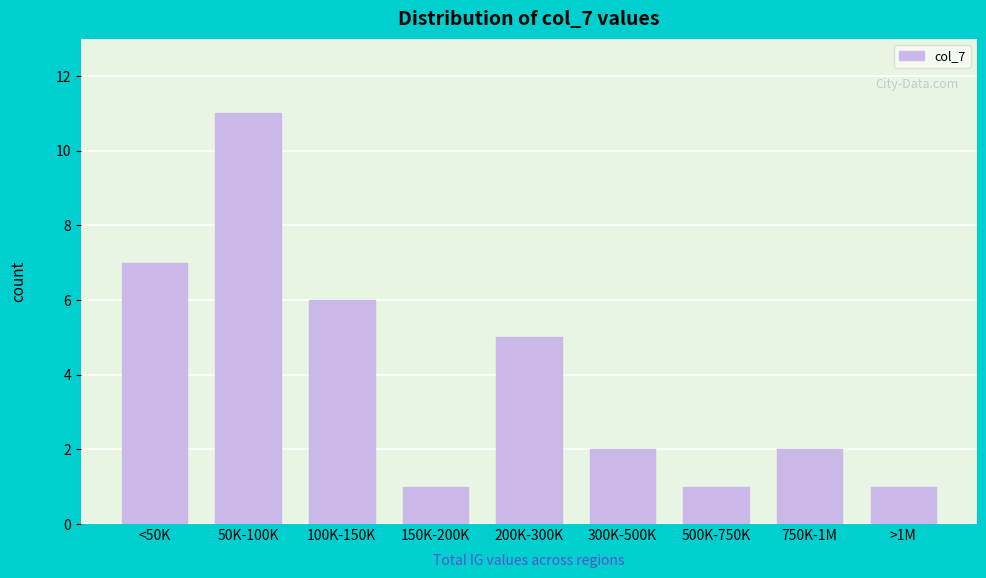

Reading right to left, list all the values displayed in this chart.

1	2	1	2	5	1	6	11	7